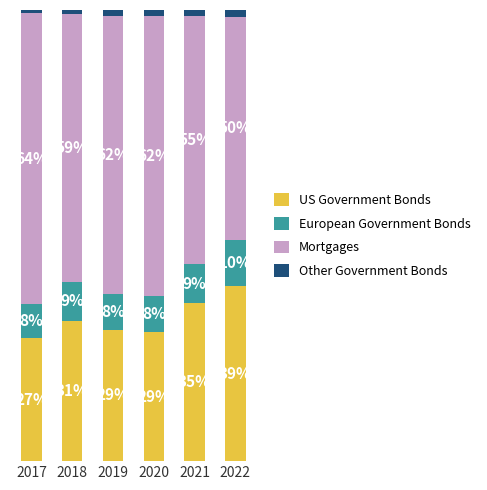

Rank the categories by European Government Bonds value from lowest to highest.

2017, 2019, 2020, 2018, 2021, 2022